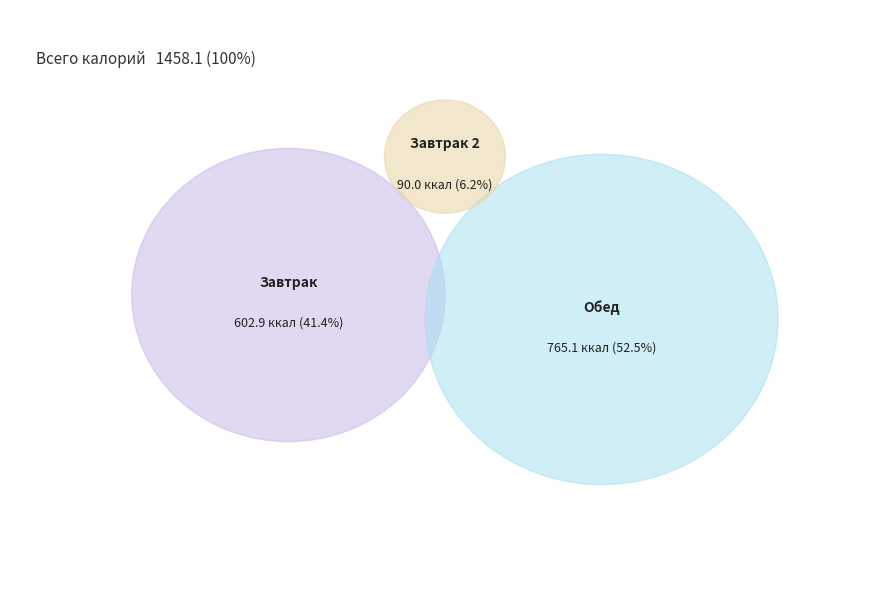

Count the number of slices in the pie.

3